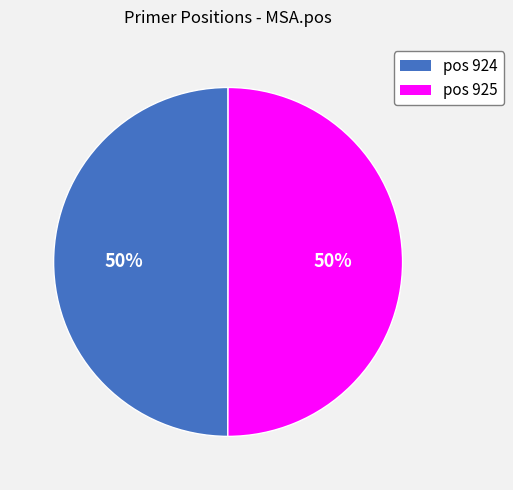

To the nearest percent, what is the average slice percentage?

50%